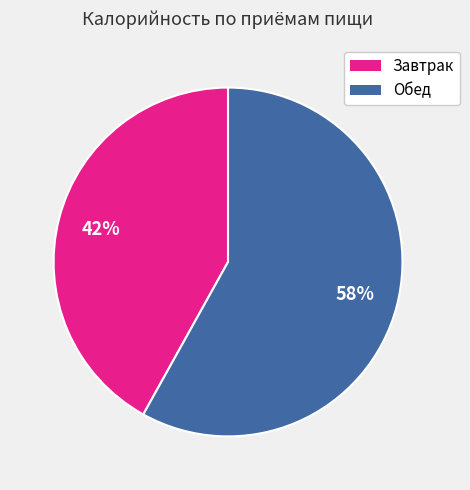

To the nearest percent, what is the combined percentage of Обед and Завтрак?

100%